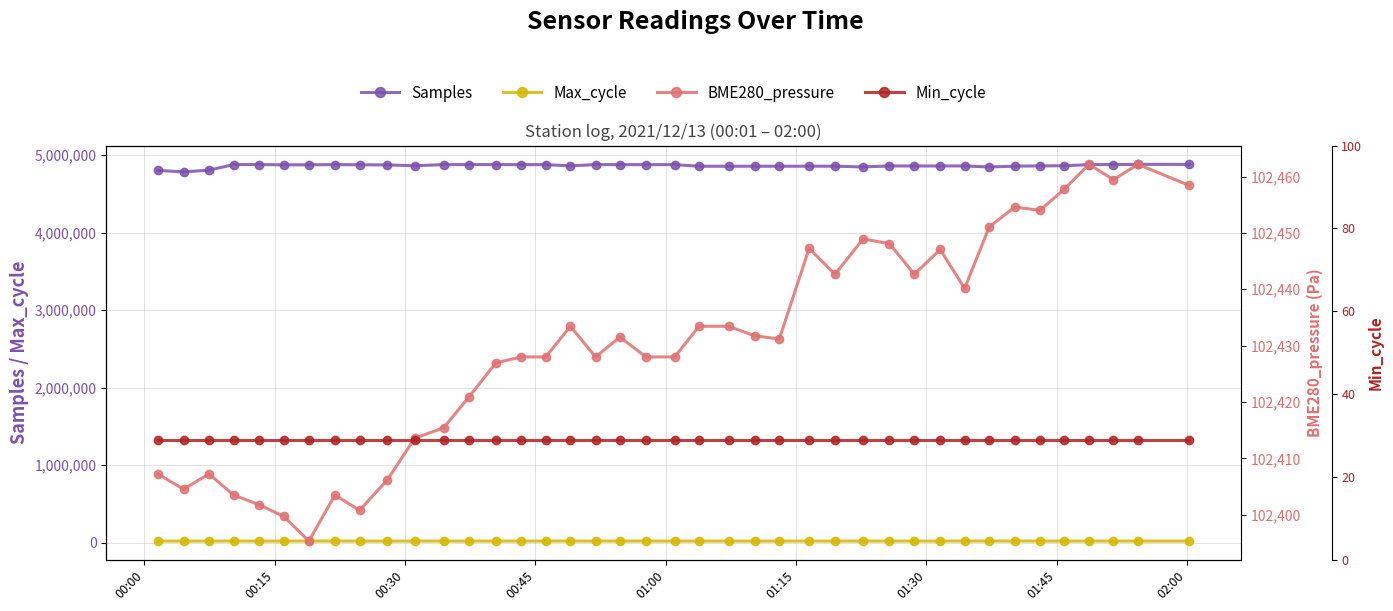

True or false: Max_cycle has more than 1 interior local peaks.

True